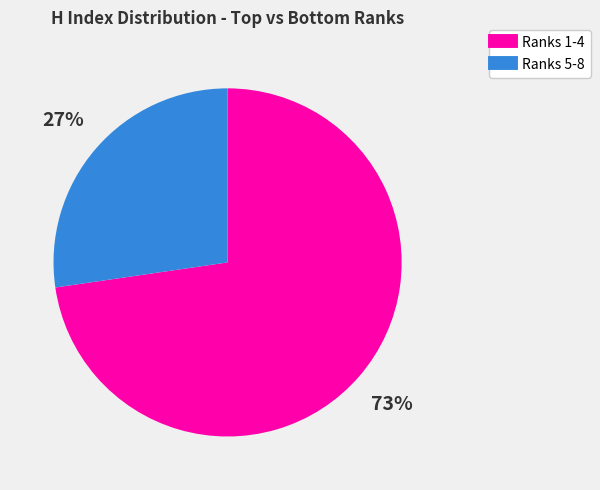

How many segments does this pie chart have?

2